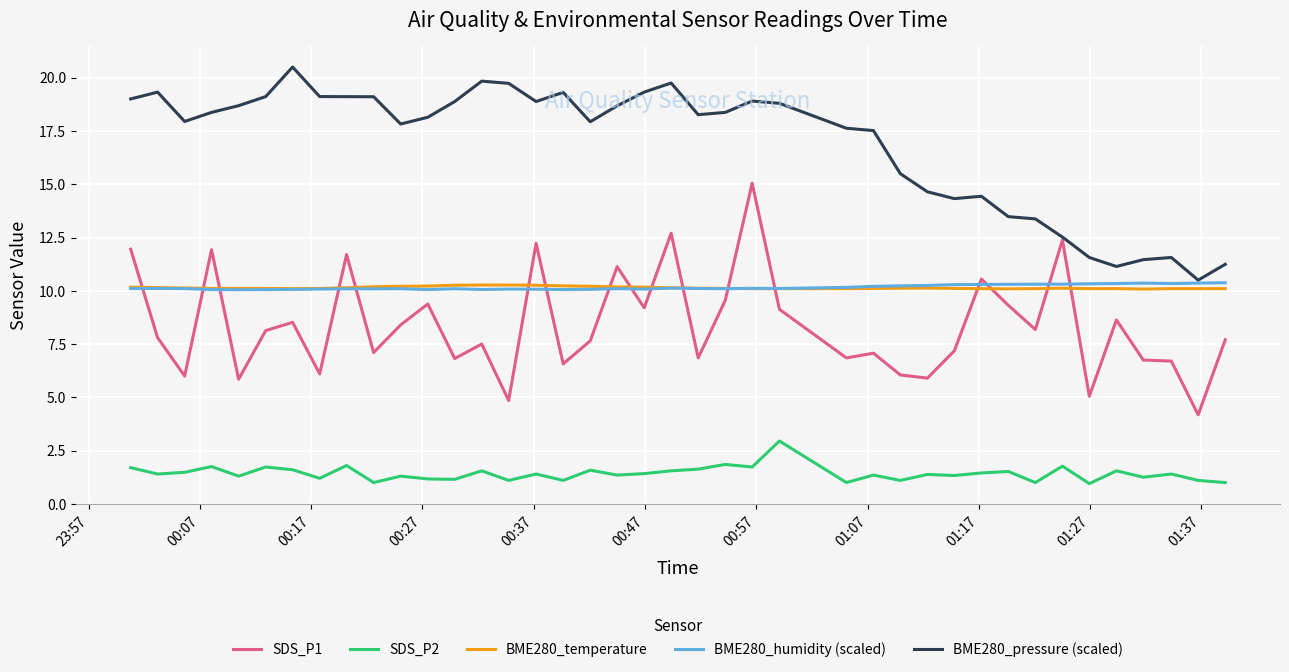

At how many categories does at least one series exceed 20?

1